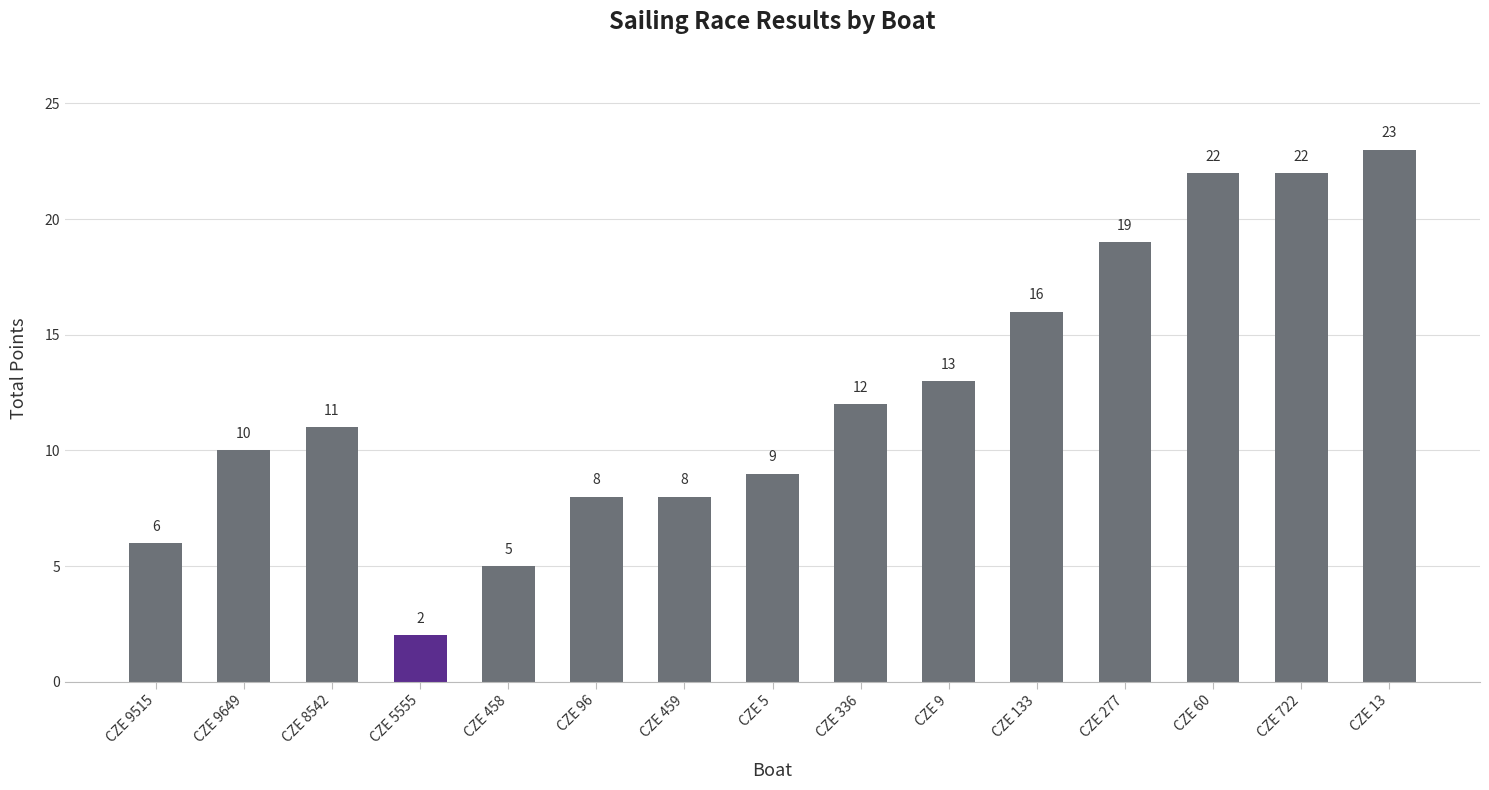

Which has a higher value, CZE 336 or CZE 5?

CZE 336